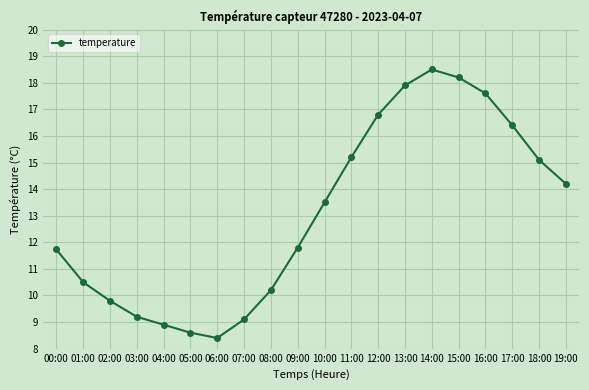

Is it true that the value at 16:00 is 17.6?

True